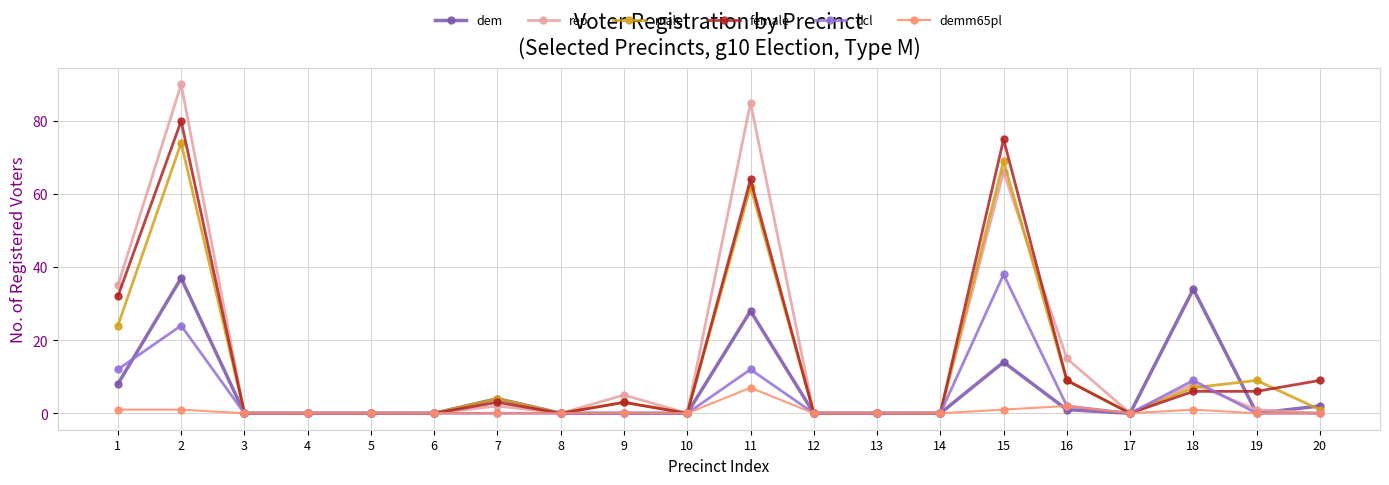

Which series has the widest spread of values?

rep